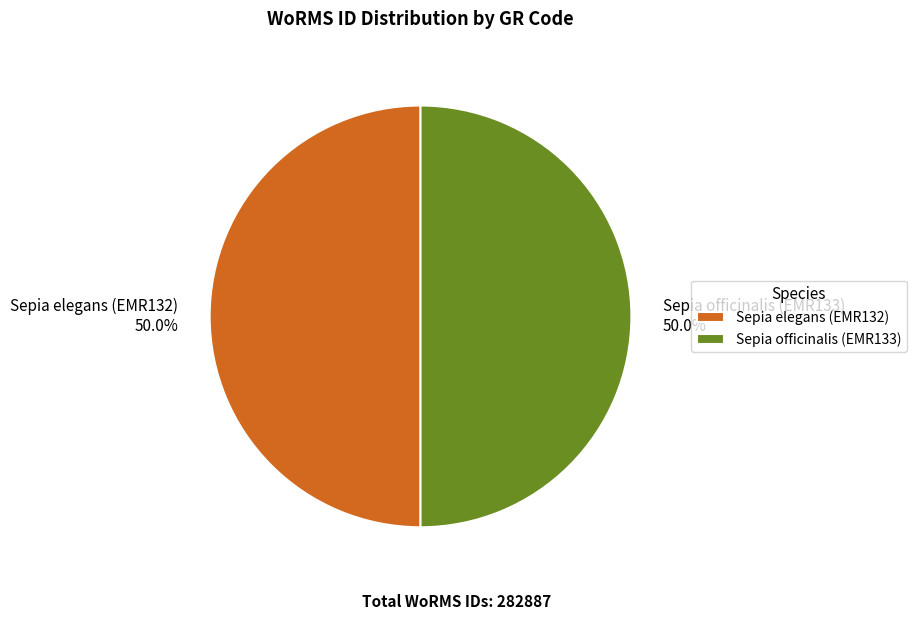

What is the ratio of the value at Sepia officinalis (EMR133) to the value at Sepia elegans (EMR132)?

1.0